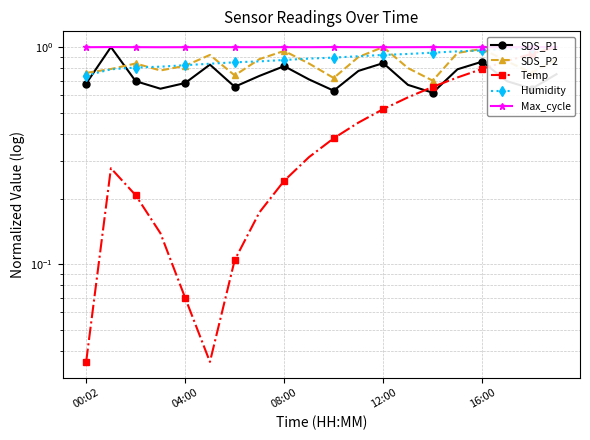

List the series in order of their peak value, lowest first.

SDS_P1, SDS_P2, Temp, Humidity, Max_cycle